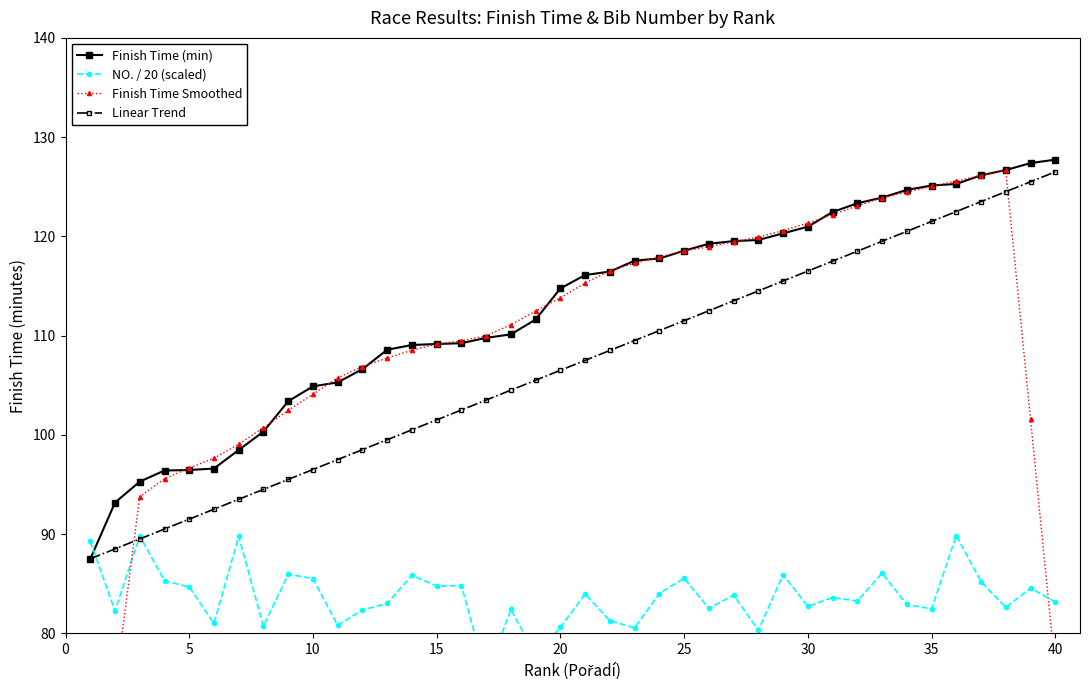

What is the maximum value for Linear Trend?

126.5